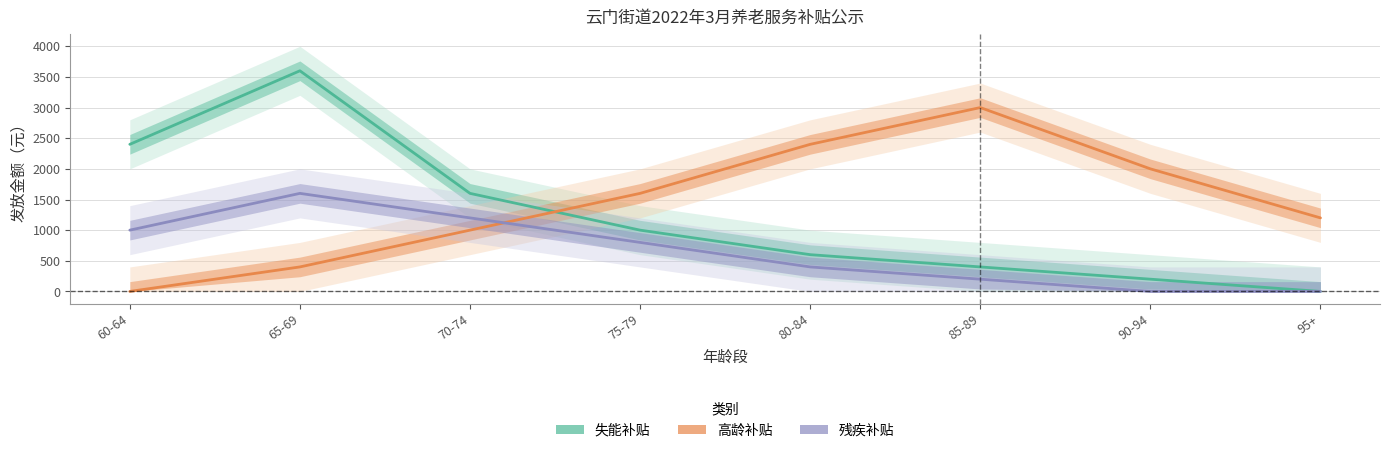

Which series ends up on top after the final intersection of 高龄 and 失能?

高龄